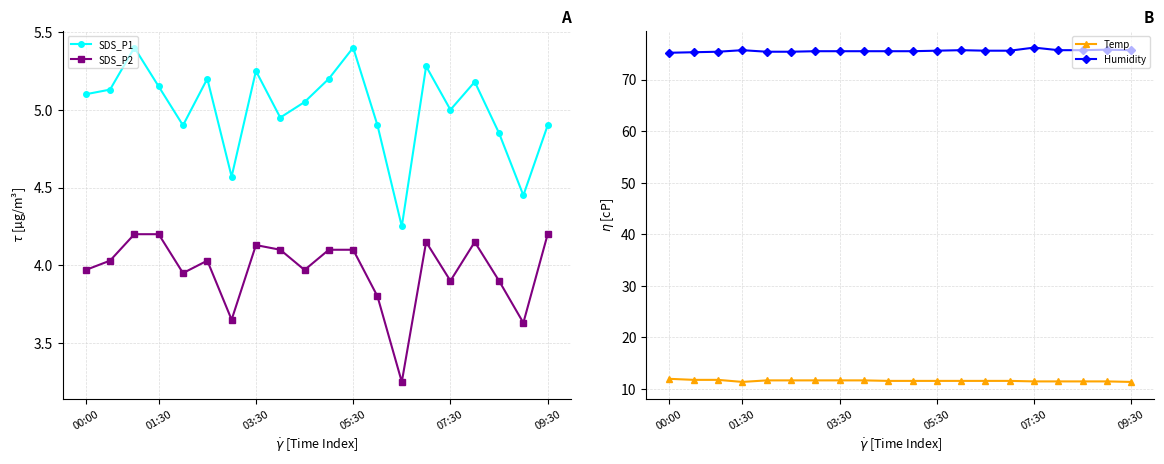

What is the difference between the second highest and second lowest values in the SDS_P1 series?

1.0